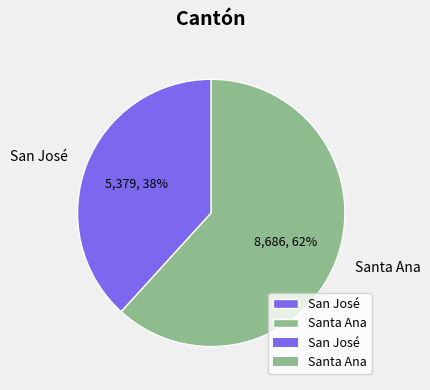

Count the number of slices in the pie.

2